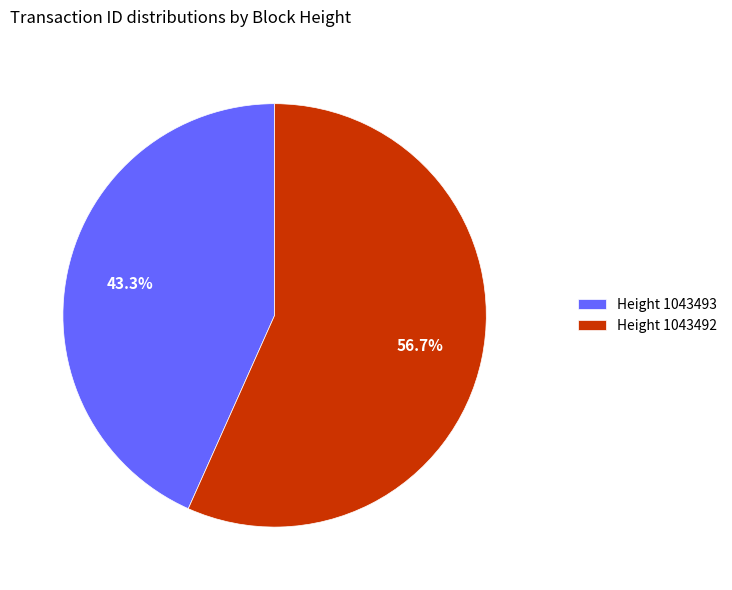

Which slice is the smallest?

Height 1043493